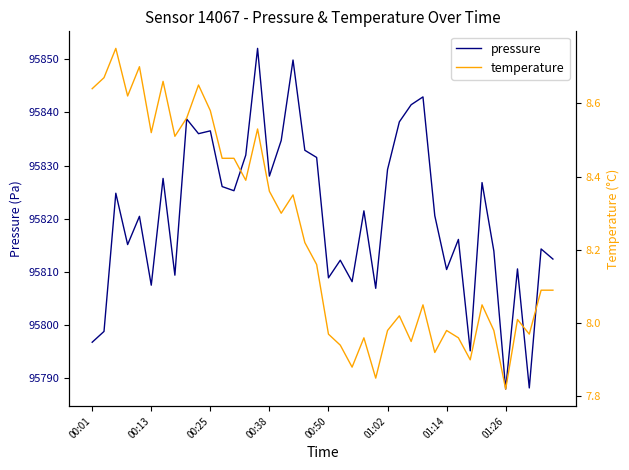

The pressure series shows 95836.5 at 00:25. True or false?

True